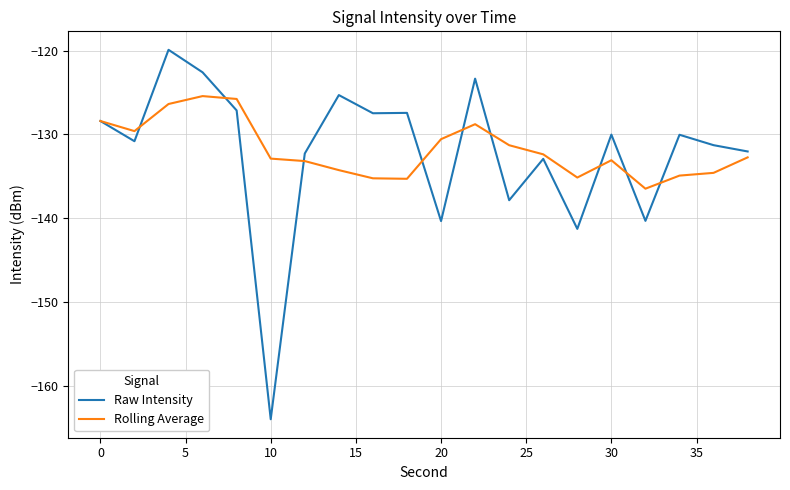

What is the maximum value for Raw Intensity?

-119.9